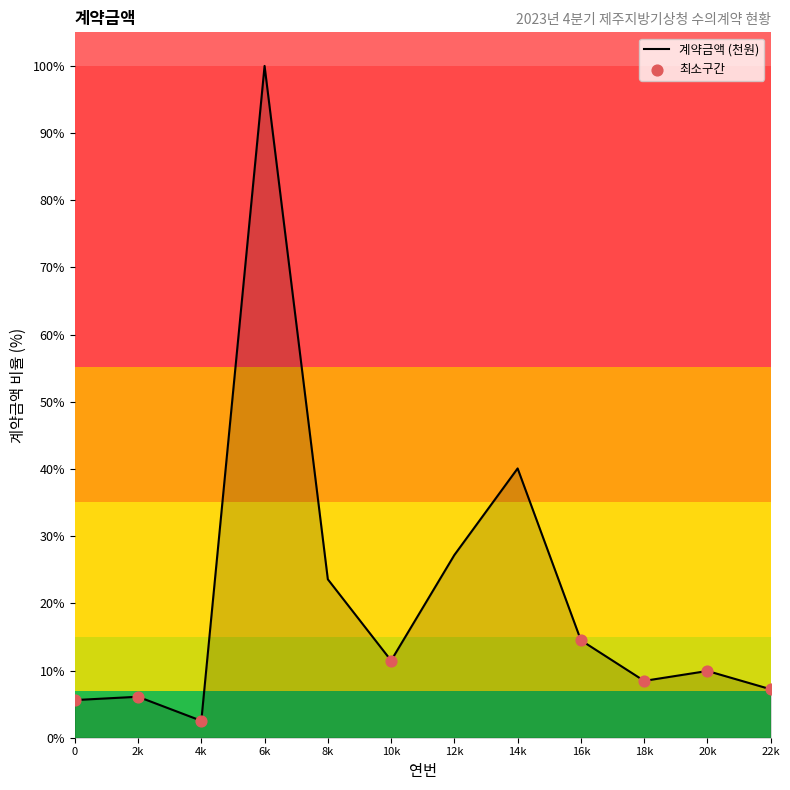

What is the ratio of the value at 10k to the value at 12k?

0.4